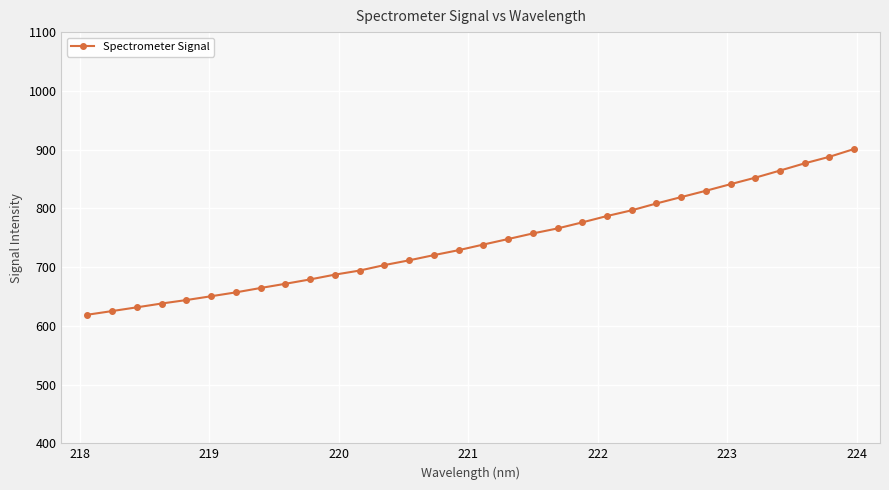

How many lines are shown in the chart?

1